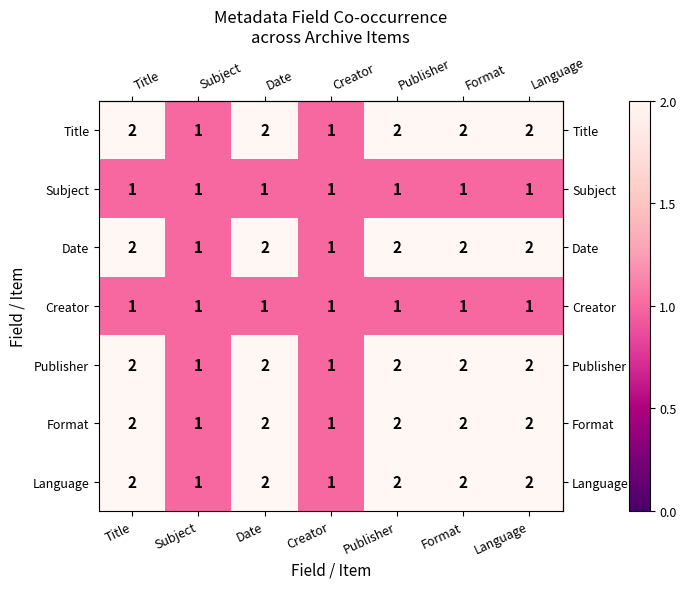

The value of Language at Creator is 1. True or false?

True